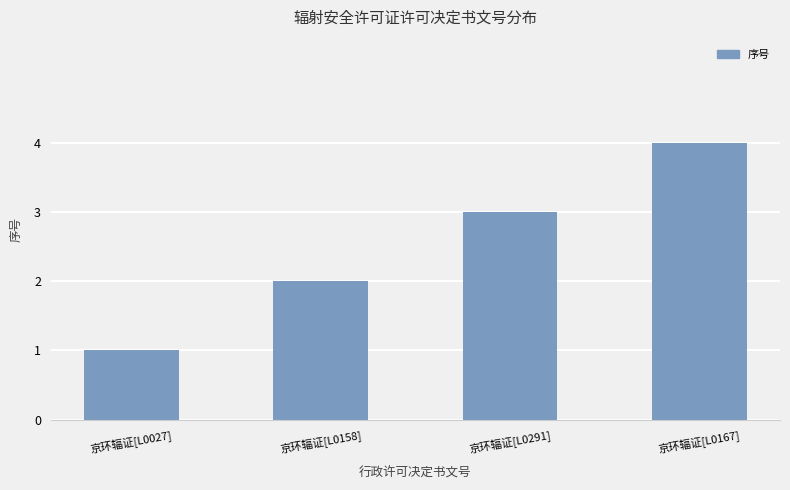

What is the change in value from 京环辐证[L0158] to 京环辐证[L0167]?

+2